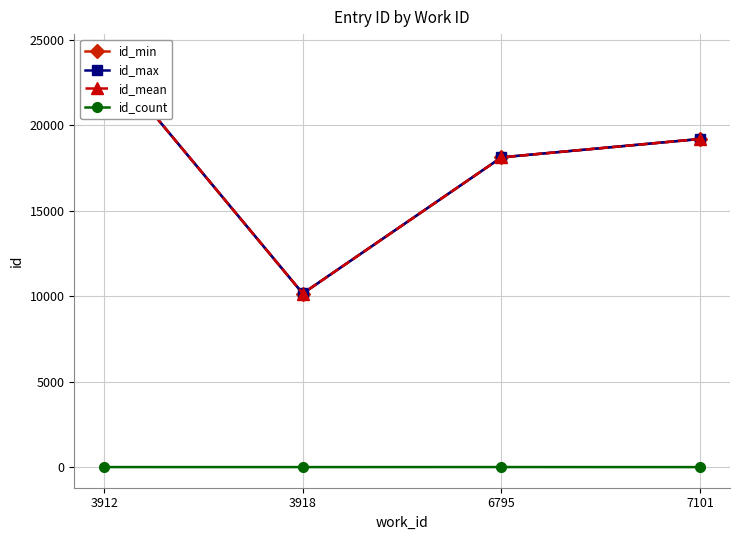

True or false: id_max and id_count cross at least once.

False